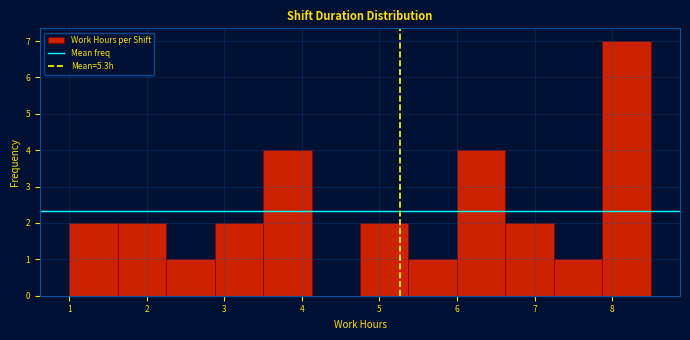

Over which range of the x-axis is the bar tallest?

7.9 to 8.5